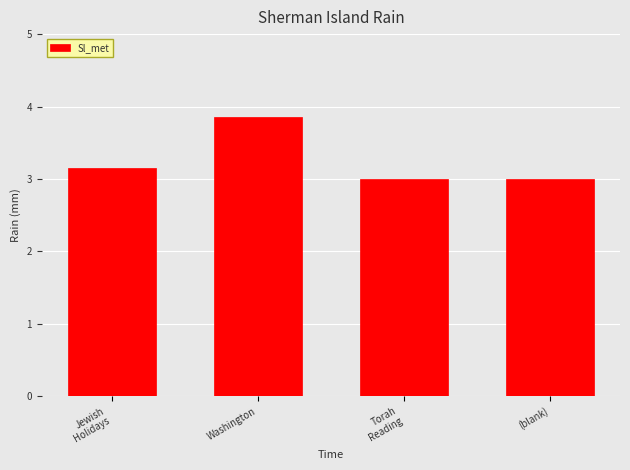

What position from the right is Jewish
Holidays?

4